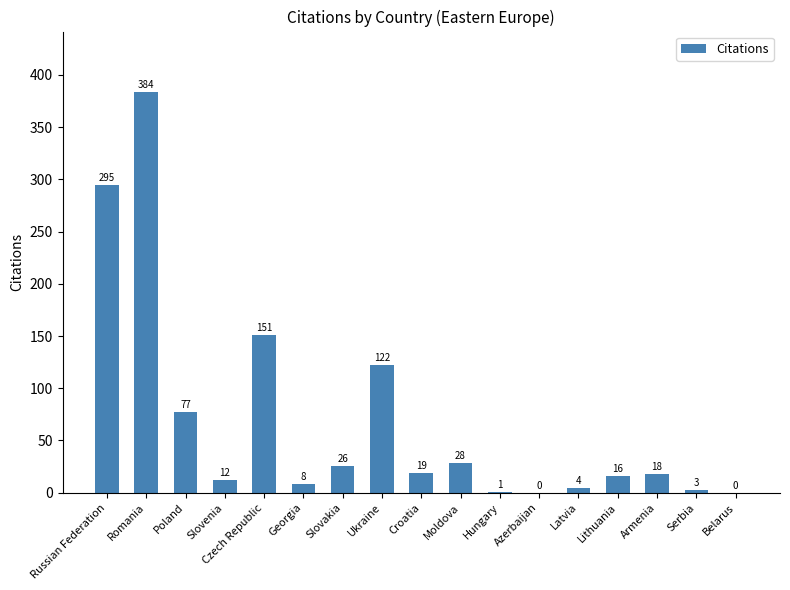

Reading right to left, extract all data points from this chart.

Belarus=0	Serbia=3	Armenia=18	Lithuania=16	Latvia=4	Azerbaijan=0	Hungary=1	Moldova=28	Croatia=19	Ukraine=122	Slovakia=26	Georgia=8	Czech Republic=151	Slovenia=12	Poland=77	Romania=384	Russian Federation=295